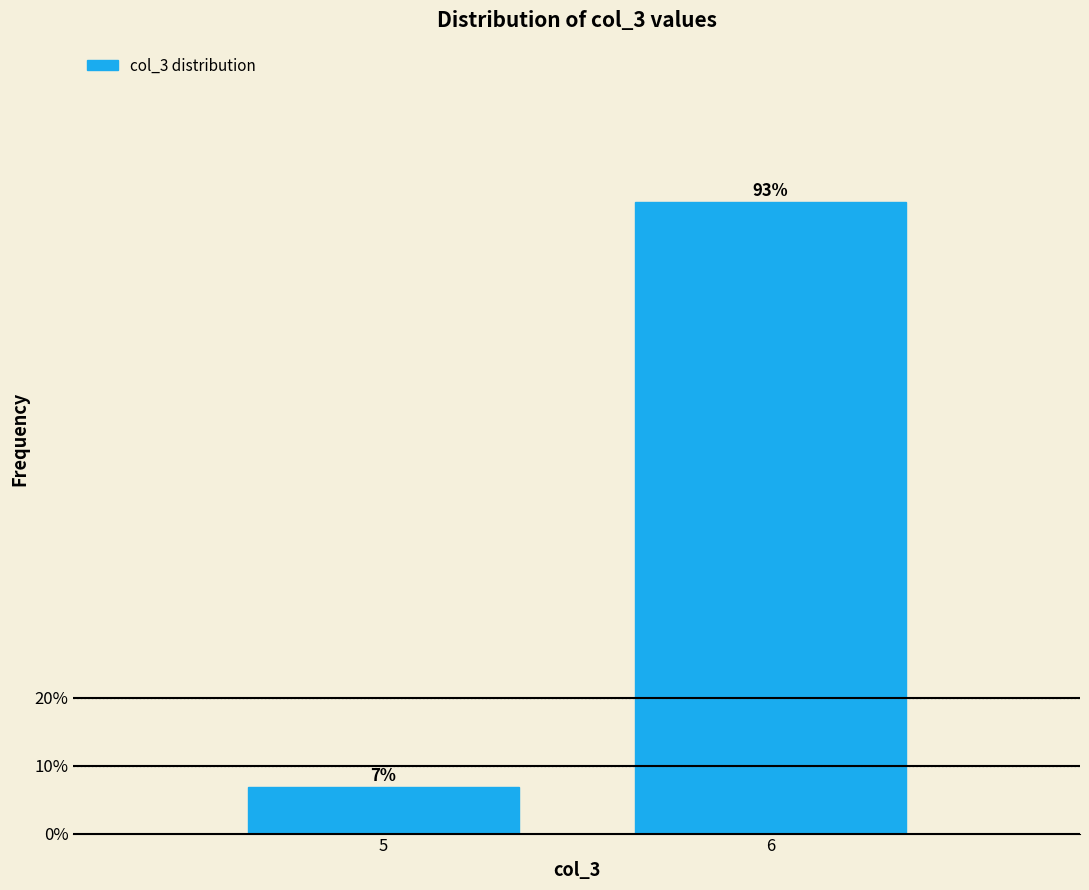

The chart shows a value of 55.5 at 6. True or false?

False